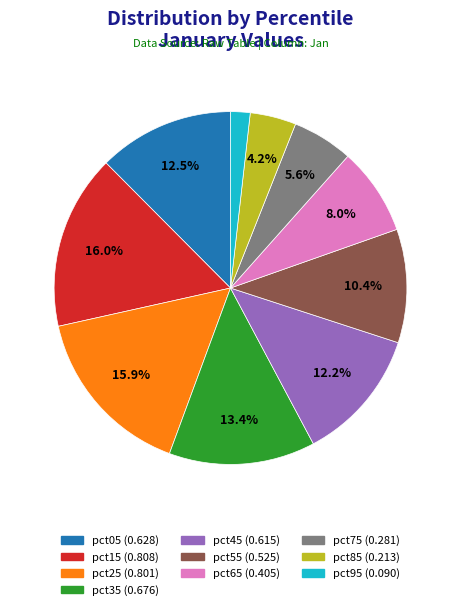

How many segments does this pie chart have?

10